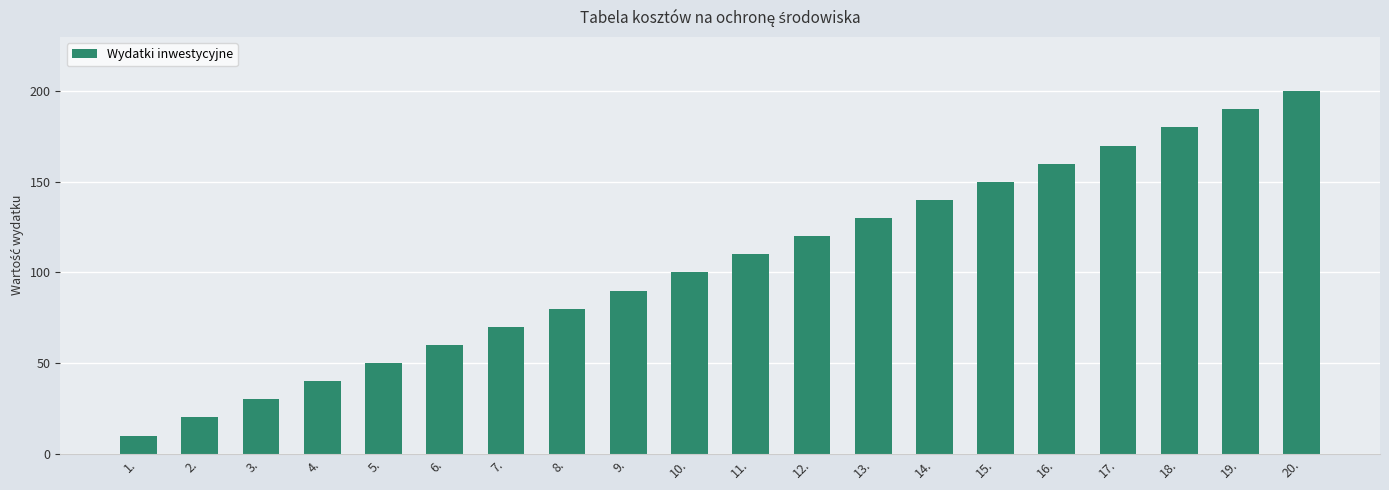

Reading left to right, list all the values displayed in this chart.

1.=10	2.=20	3.=30	4.=40	5.=50	6.=60	7.=70	8.=80	9.=90	10.=100	11.=110	12.=120	13.=130	14.=140	15.=150	16.=160	17.=170	18.=180	19.=190	20.=200